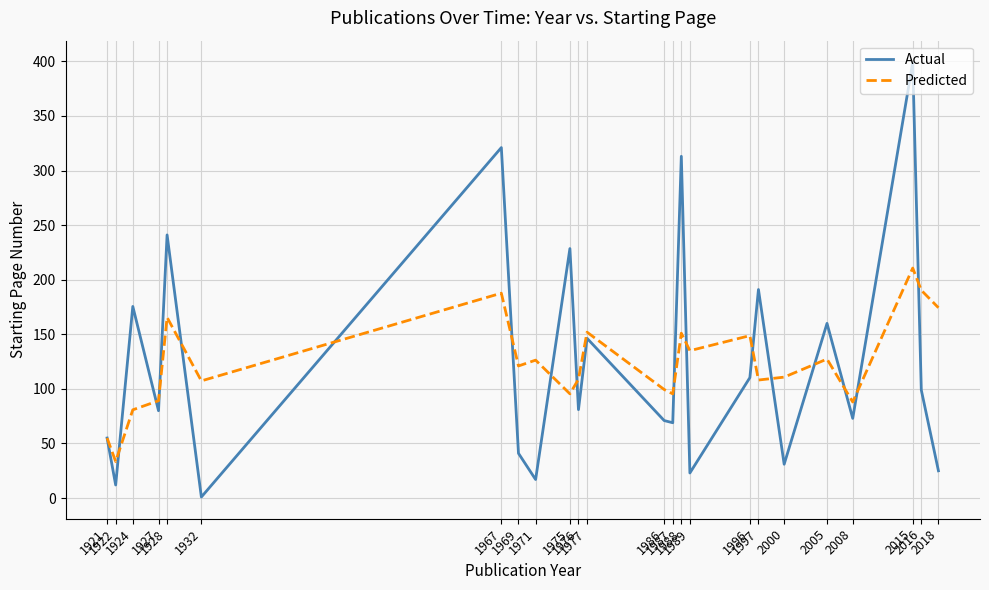

At 1975, list the series in order from largest to smallest.

Actual, Predicted